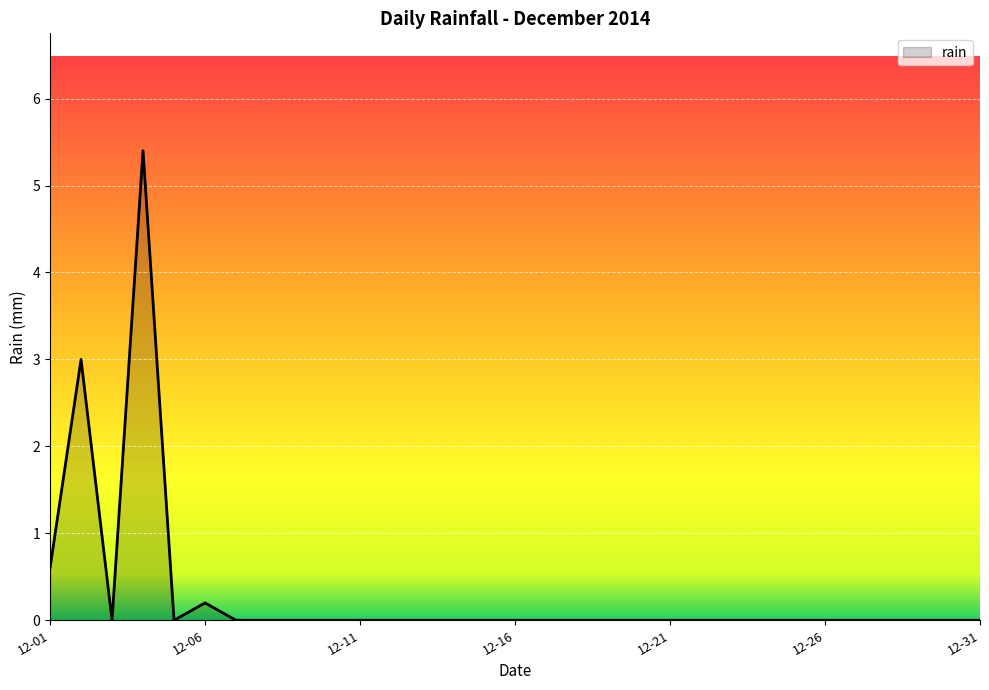

Reading left to right, transcribe all the data shown in this chart.

0.6	3.0	0.0	5.4	0.0	0.2	0.0	0.0	0.0	0.0	0.0	0.0	0.0	0.0	0.0	0.0	0.0	0.0	0.0	0.0	0.0	0.0	0.0	0.0	0.0	0.0	0.0	0.0	0.0	0.0	0.0